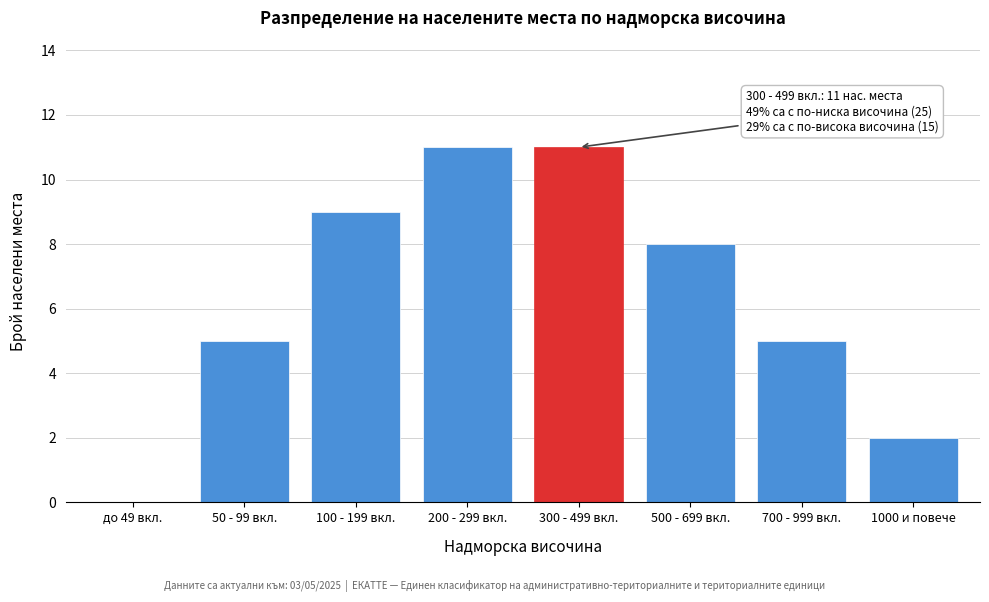

Reading left to right, list all the values displayed in this chart.

до 49 вкл.=0	50 - 99 вкл.=5	100 - 199 вкл.=9	200 - 299 вкл.=11	300 - 499 вкл.=11	500 - 699 вкл.=8	700 - 999 вкл.=5	1000 и повече=2